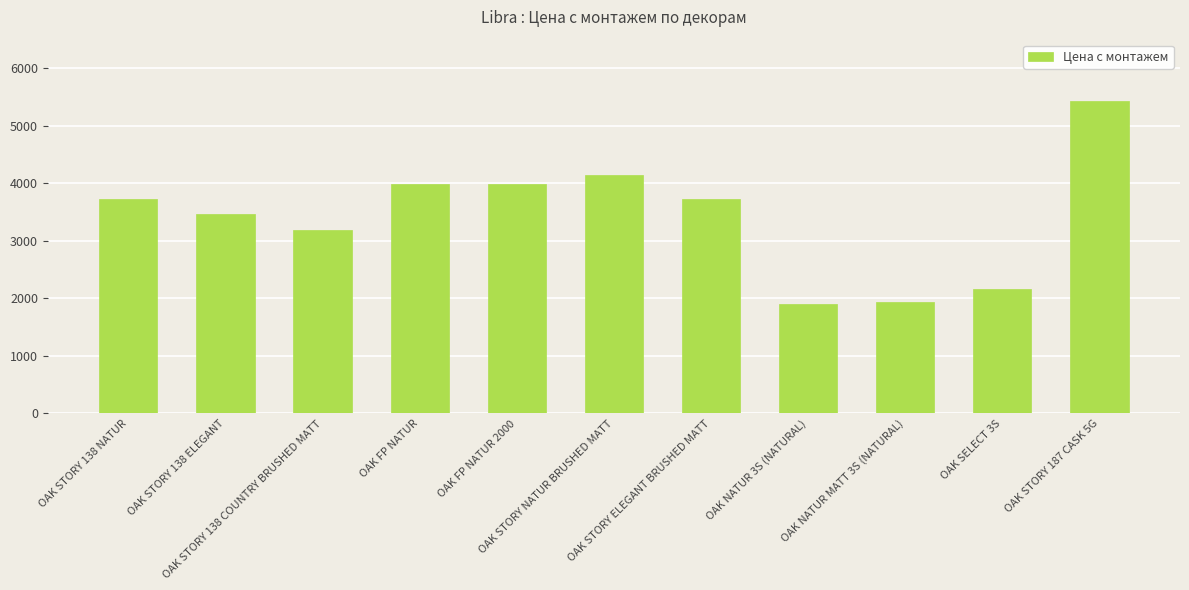

Reading left to right, list all the values displayed in this chart.

3726	3465	3195	3987	3987	4149	3726	1899	1935	2160	5436